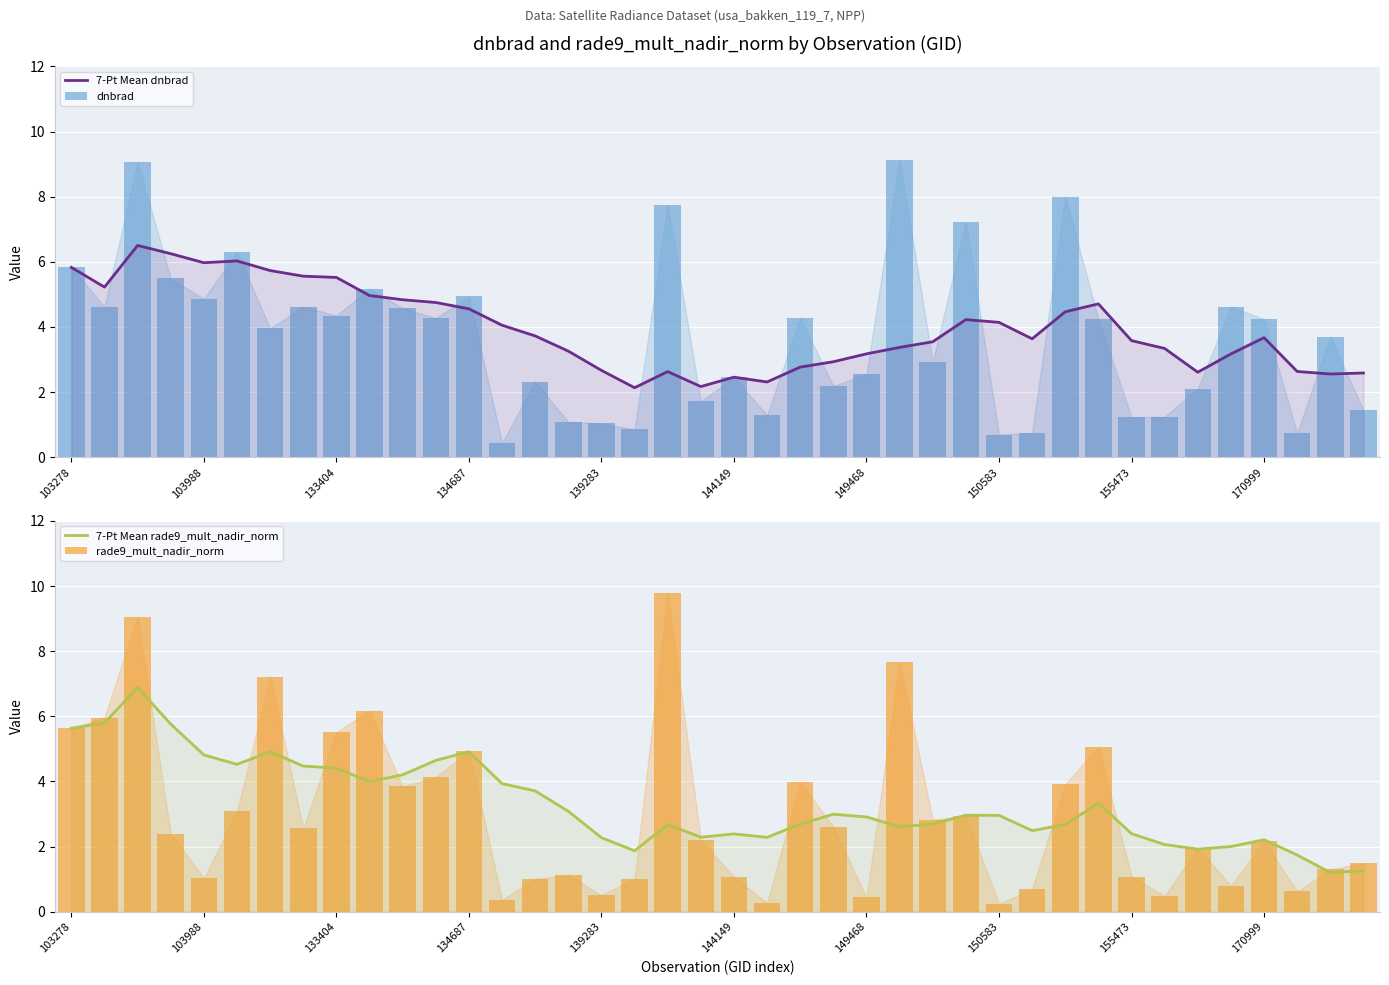

Which series has the largest range (max minus min)?

rade9_mult_nadir_norm